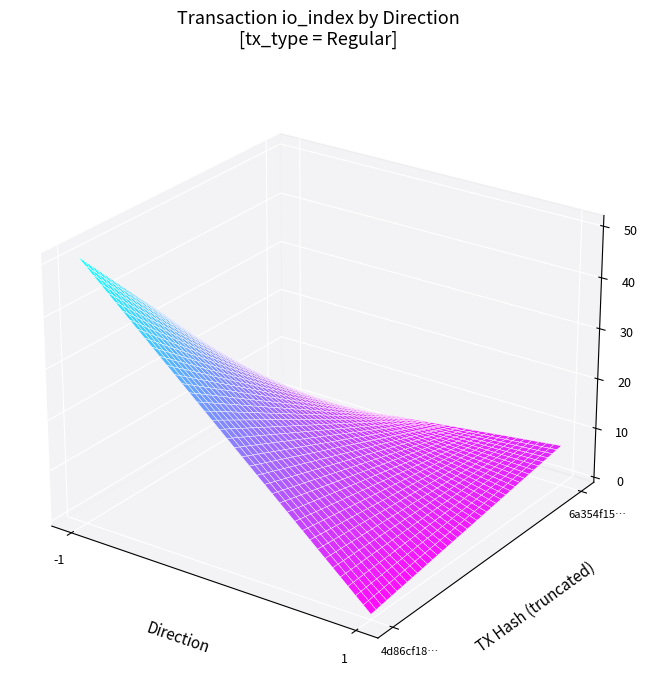

Rank the series by their maximum value, from highest to lowest.

4d86cf18d08c4791aa2ddebb8fbaf0dabcfb68b, 6a354f152674c29bdb49516bef5fe85337374c9